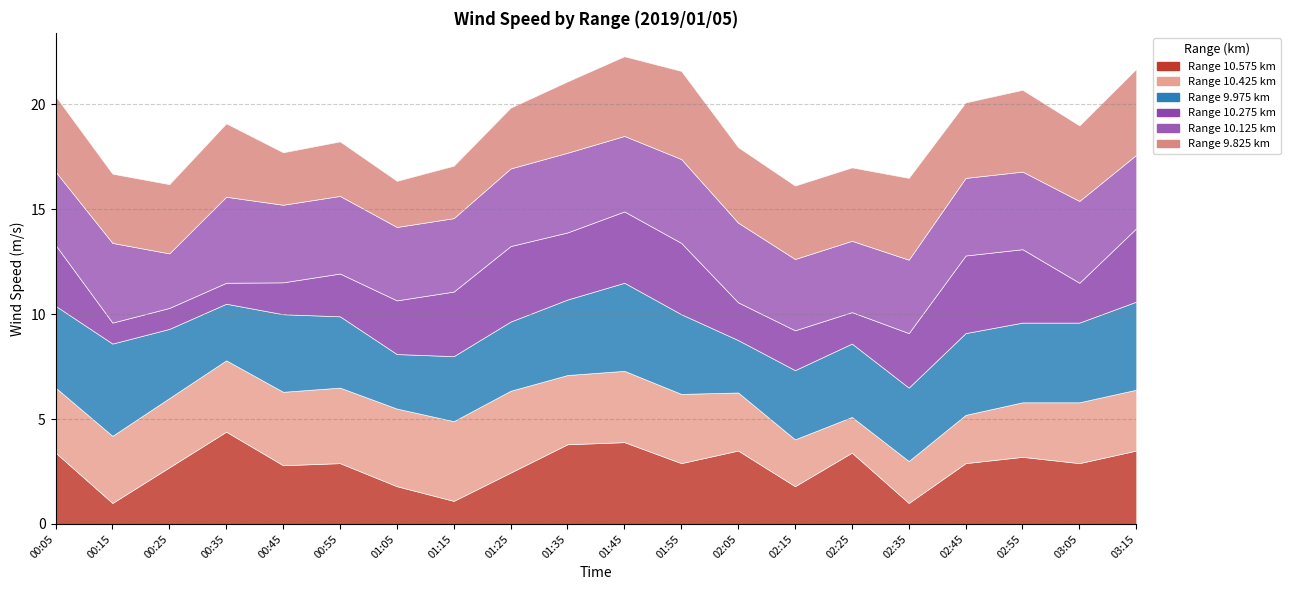

What is the label of the 14th point from the right?

01:05